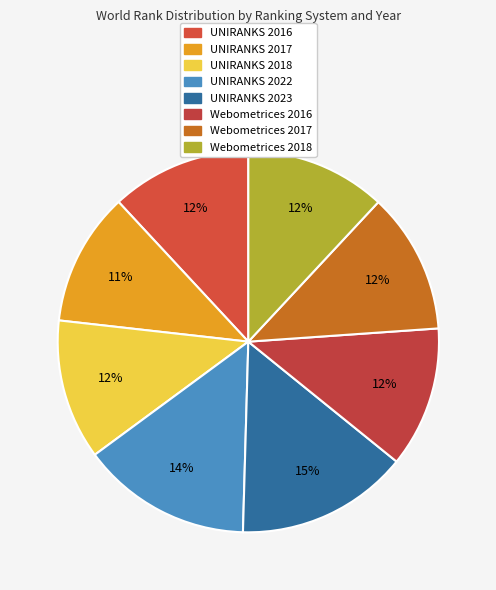

Is it true that UNIRANKS 2022 is 14% of the pie?

True